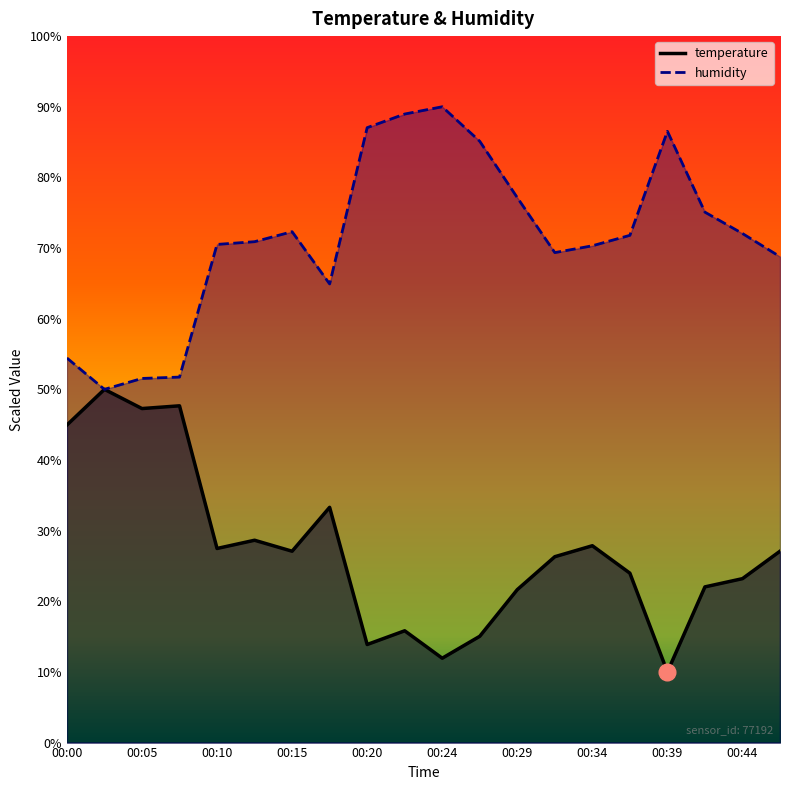

What is the value of the humidity point at the 8th from the left?

64.9